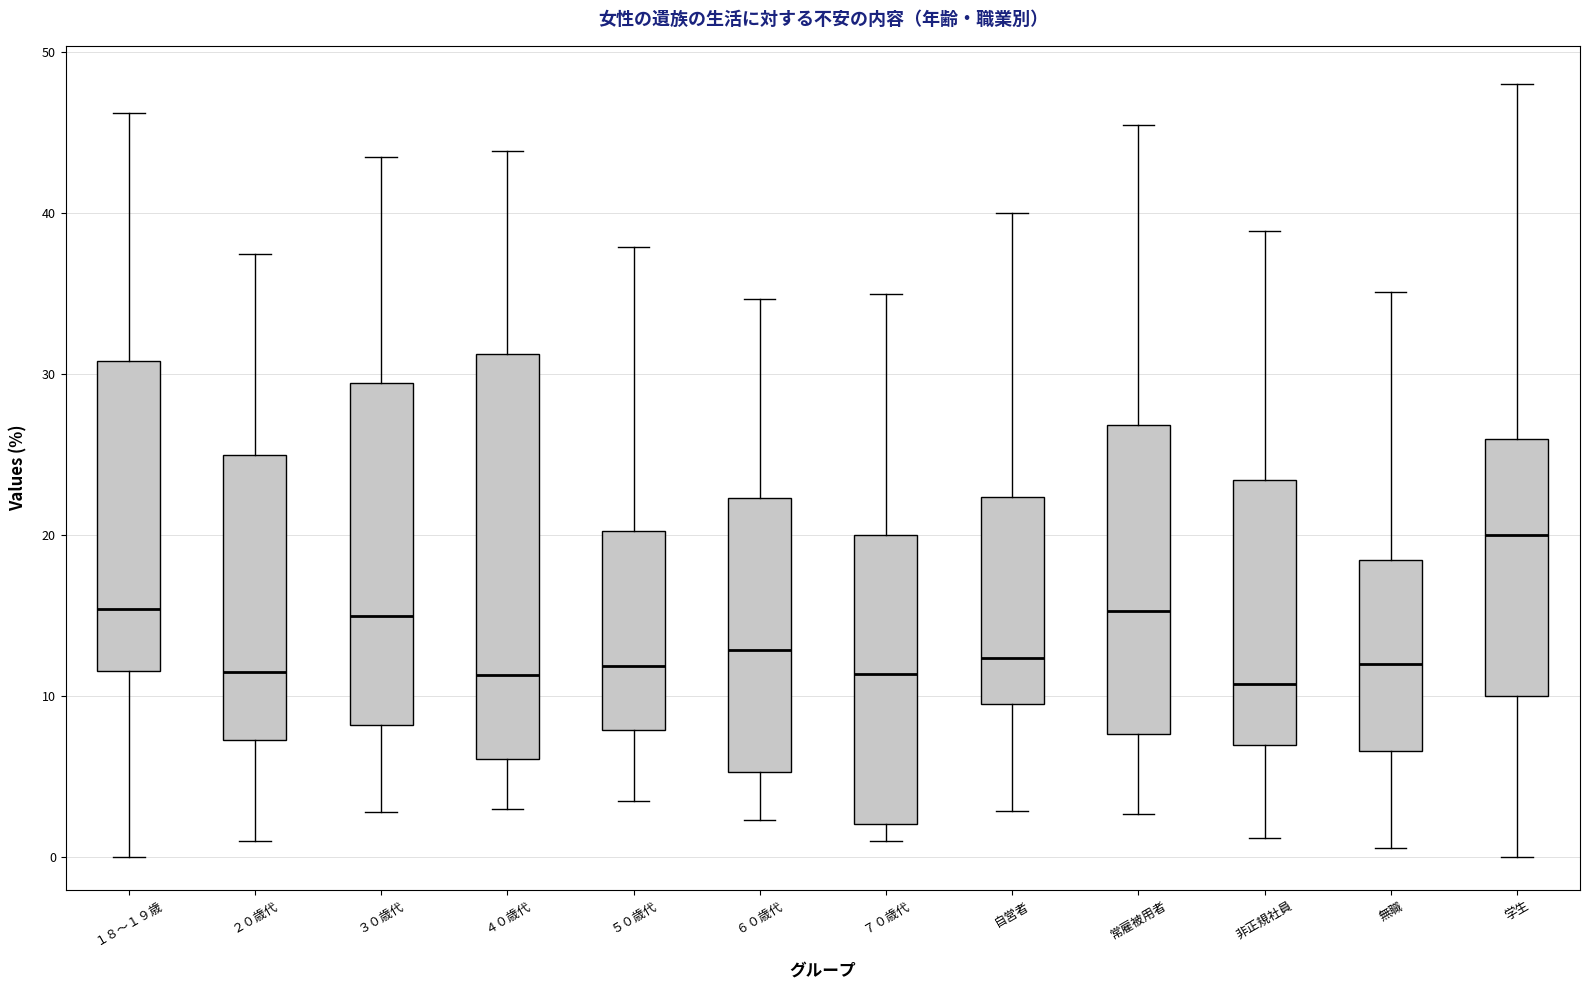

Which box is the tallest, from its lower edge to its upper edge?

４０歳代